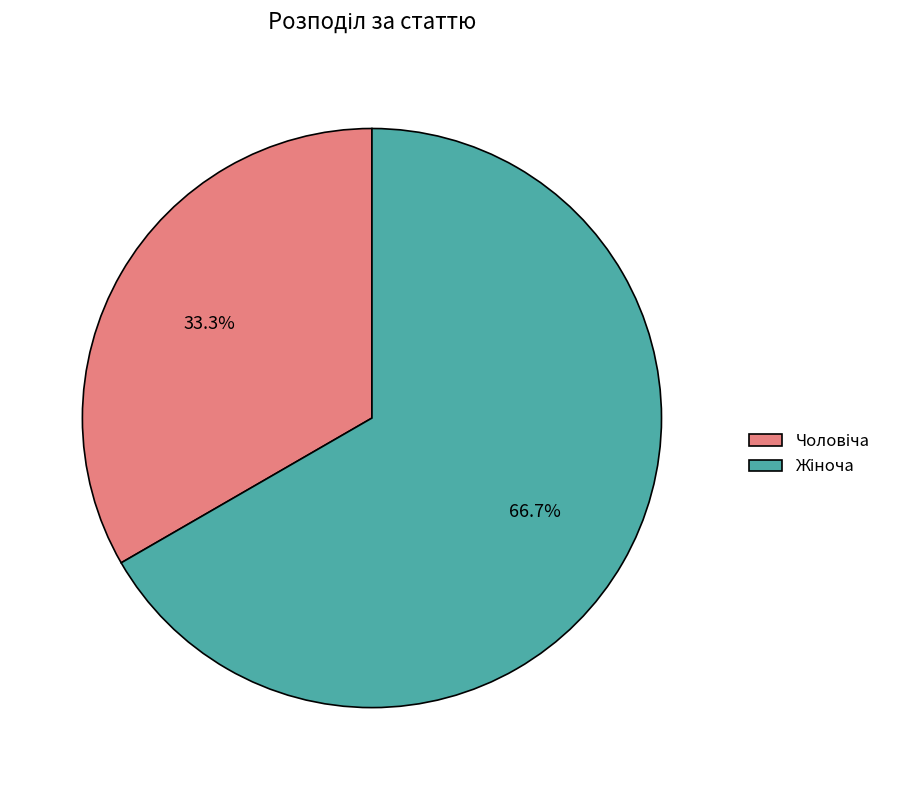

To the nearest percent, what percentage of the pie is Чоловіча?

33%